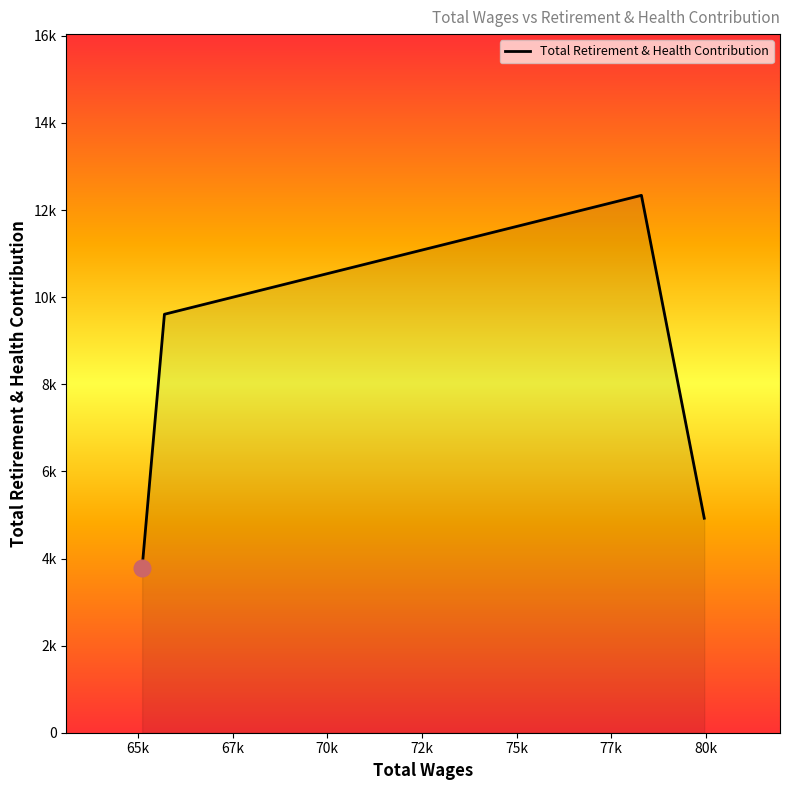

What is the difference between the second highest and second lowest values?

4683